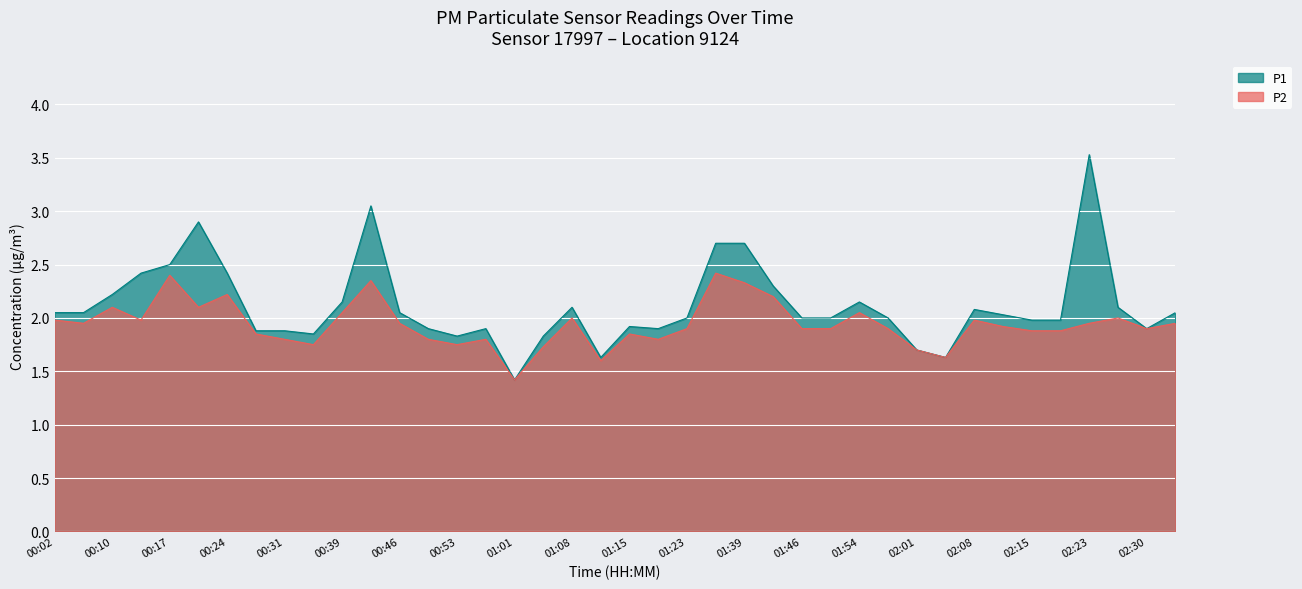

At which category does P2 reach its first local peak?

00:10